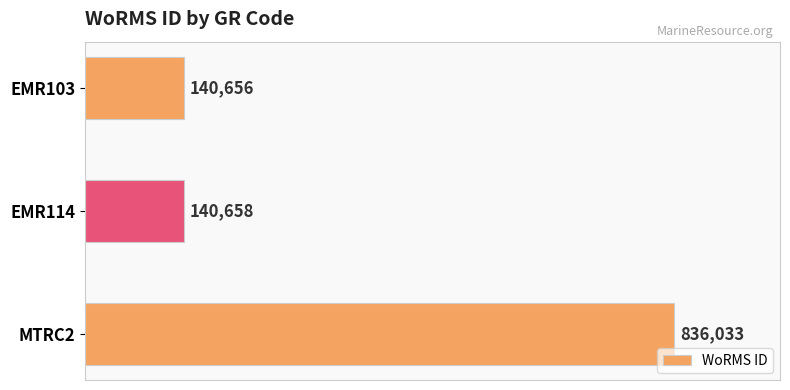

What position from the top is MTRC2?

3